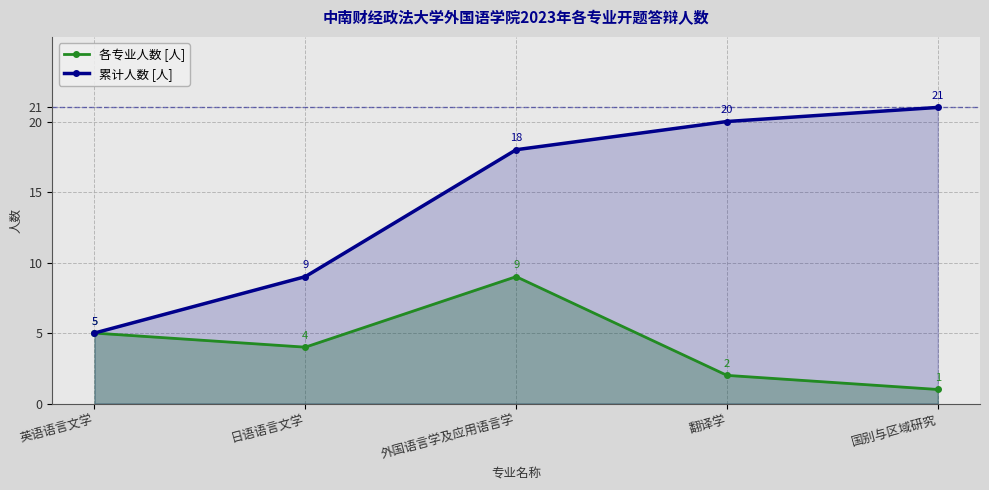

True or false: 累计人数 [人] has more than 2 points higher than both neighbors.

False